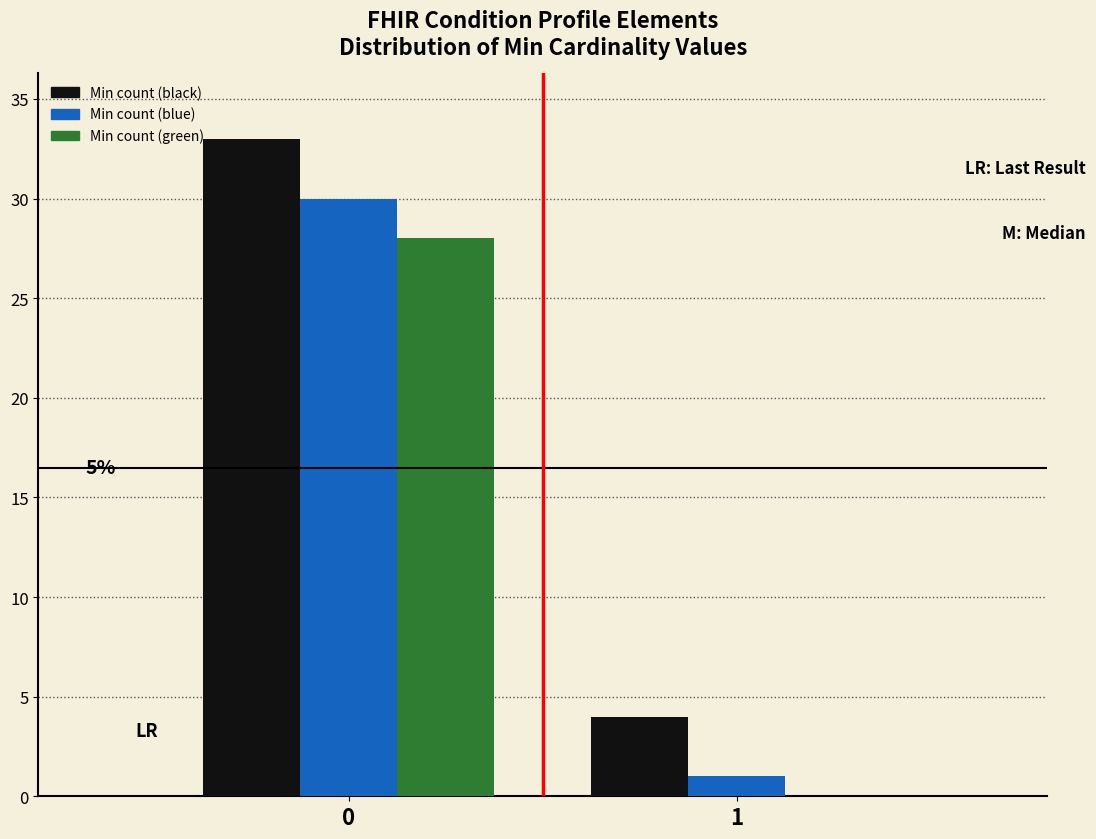

What is the maximum value shown in the chart?

33